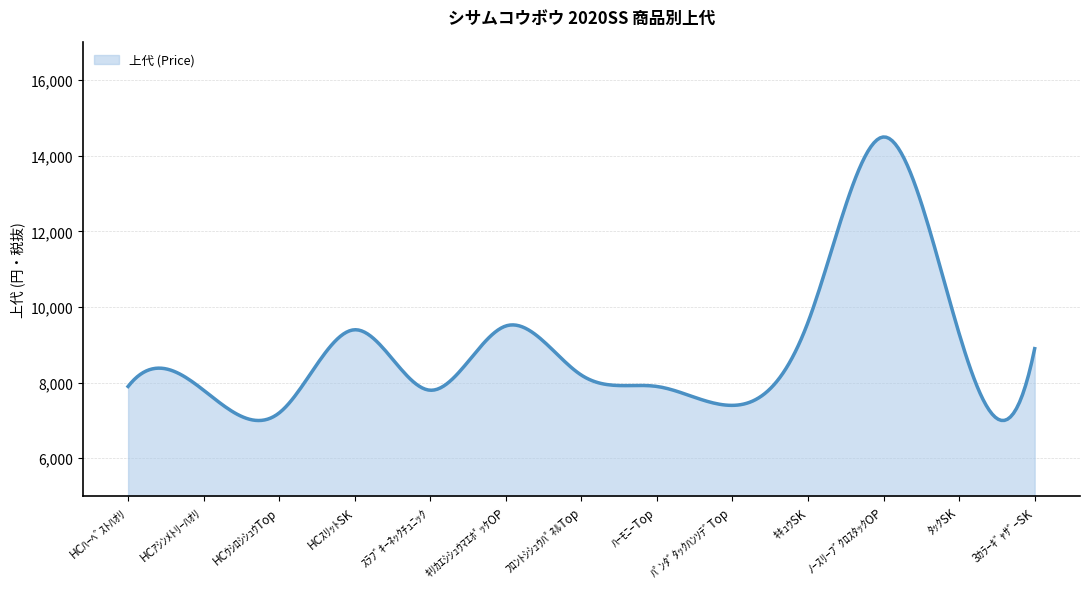

What is the difference between the maximum and minimum values?

7499.9